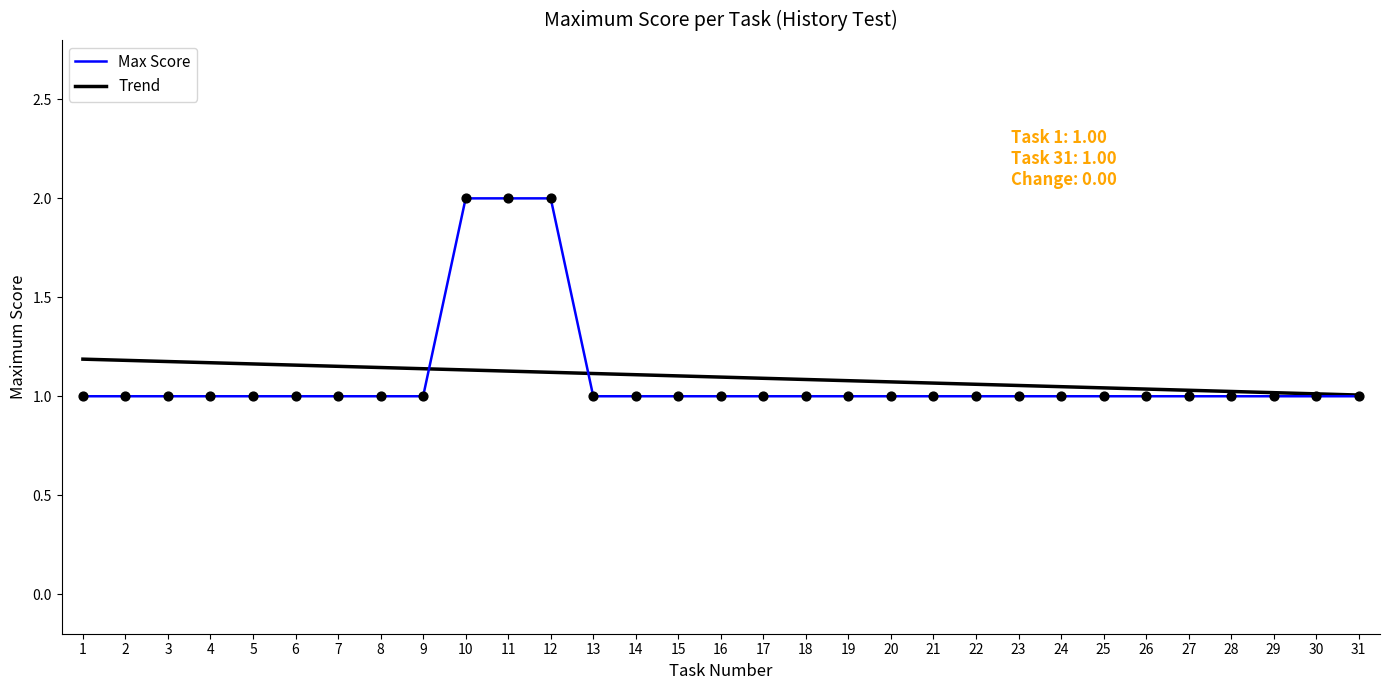

Is the value of Trend at 11 greater than the value of Max Score at 15?

Yes